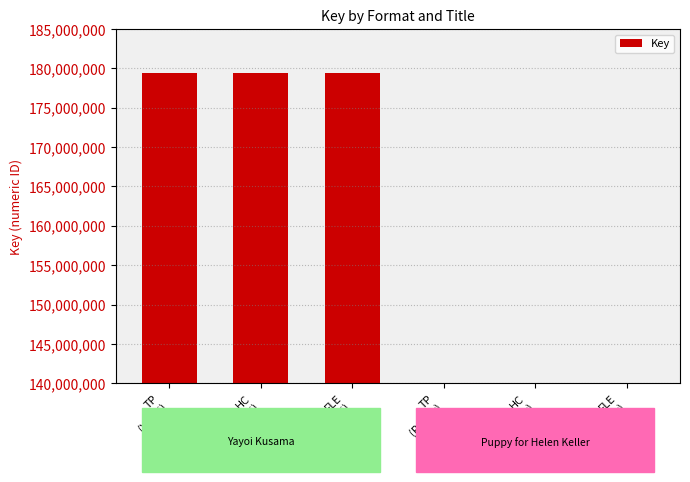

What is the value of the 4th bar from the left?

140111998